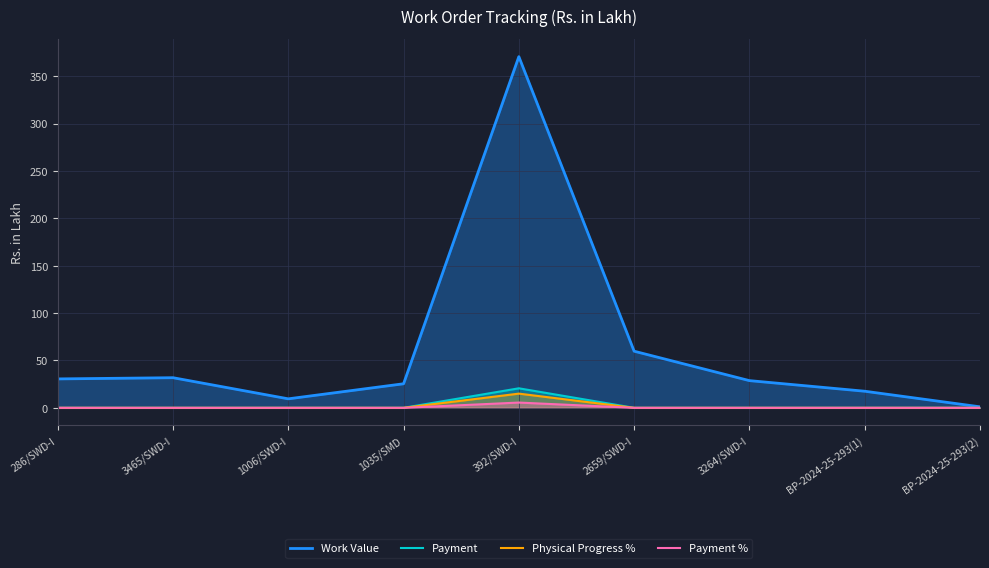

Does the chart have visible grid lines?

Yes